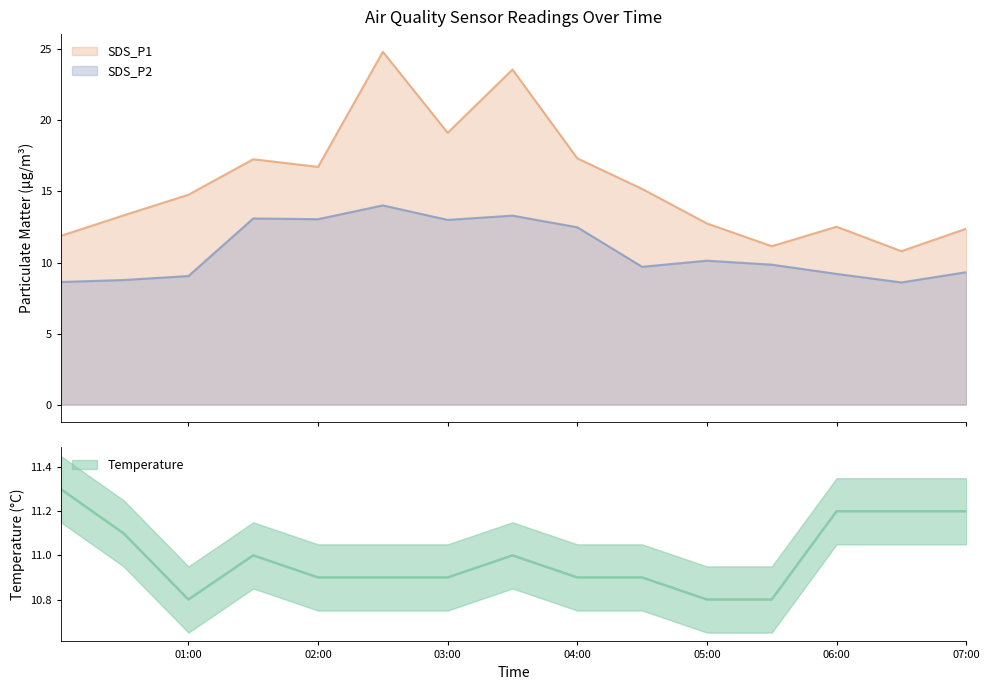

Count the Temp values in the range 10 to 11.

10